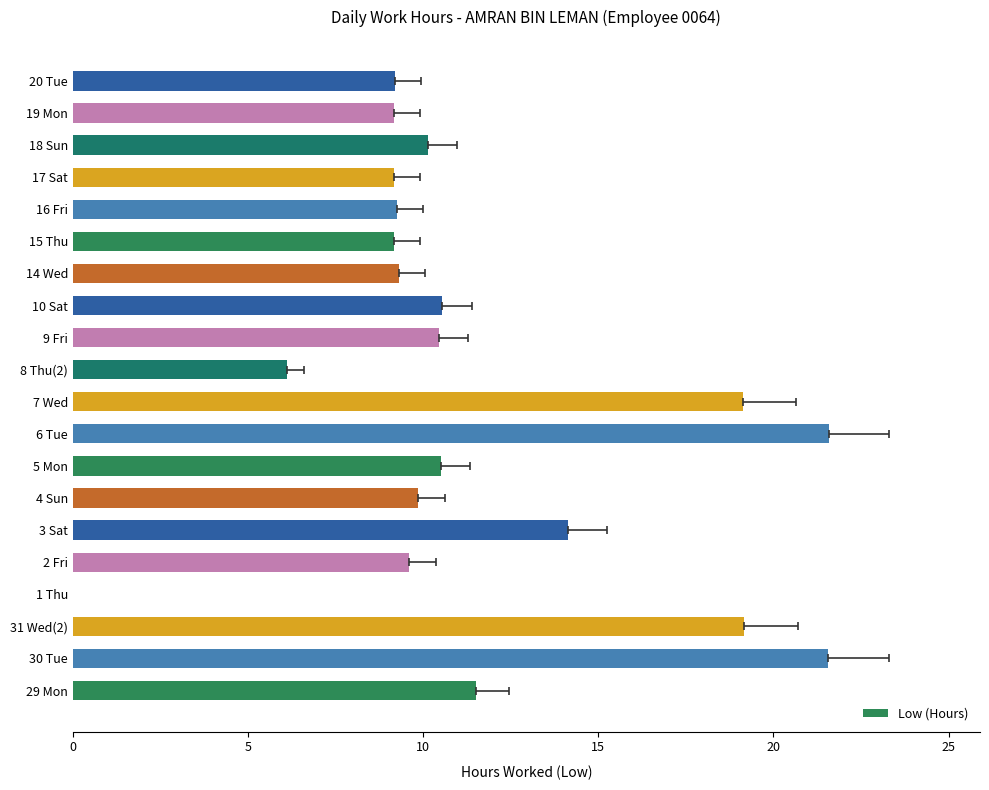

How many series are shown in this chart?

1